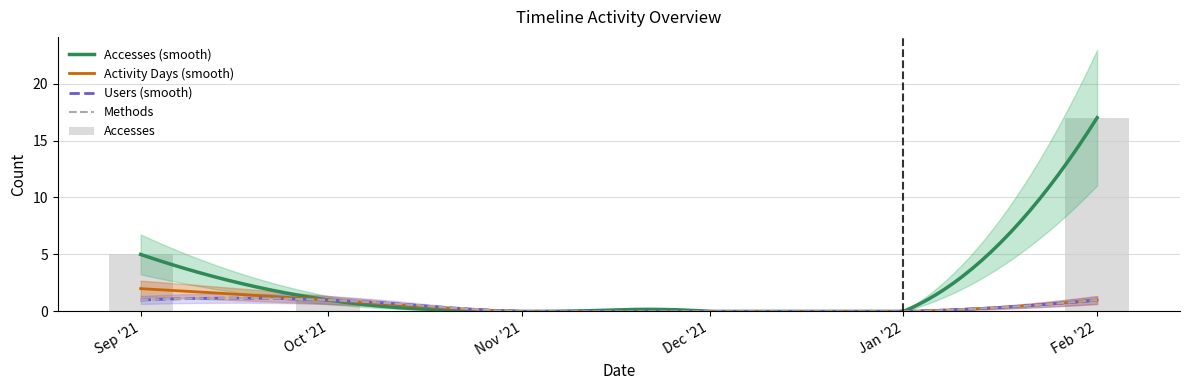

The value of Activity Days at 2022-02-01 is 0. True or false?

False